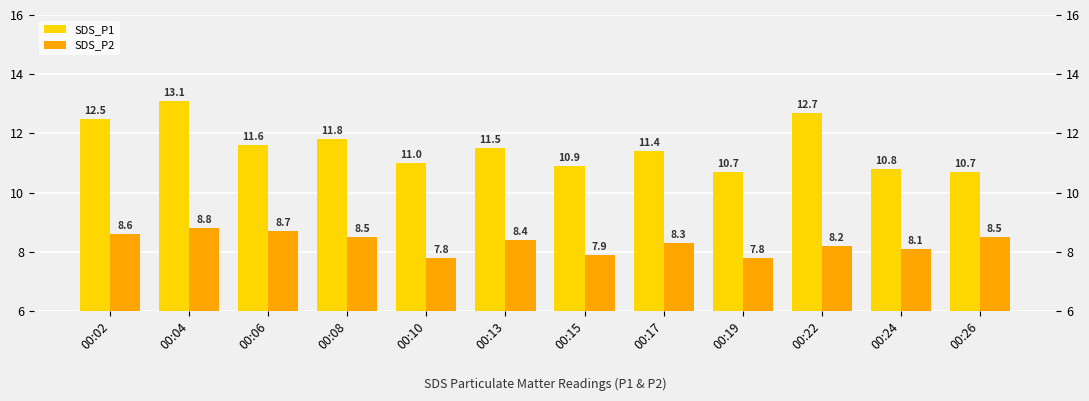

List the series in order of their peak value, highest first.

SDS_P1, SDS_P2